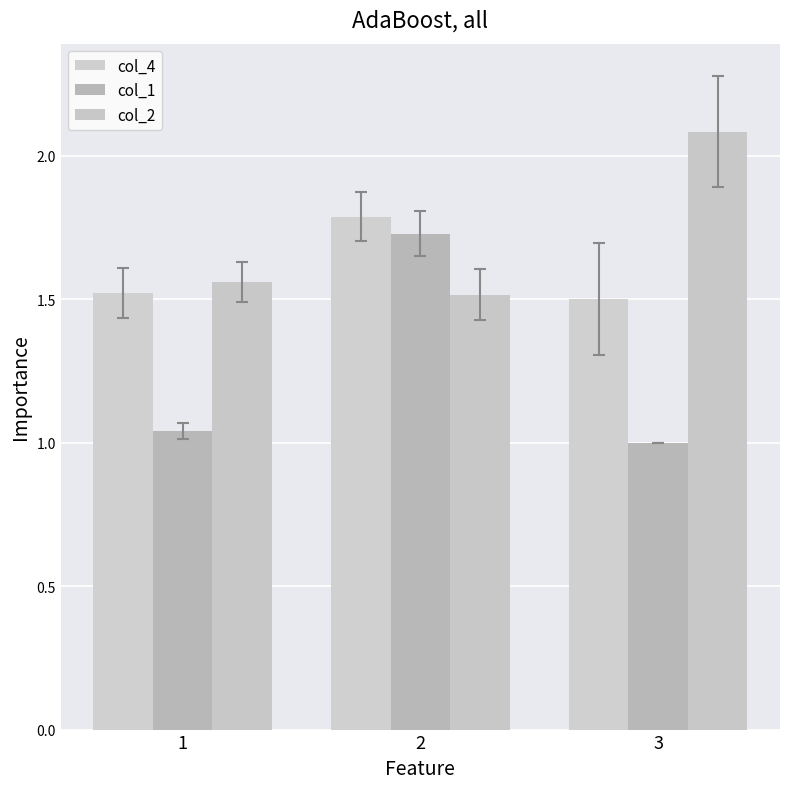

What is the value of the col_4 bar at the 3rd from the left?

1.5